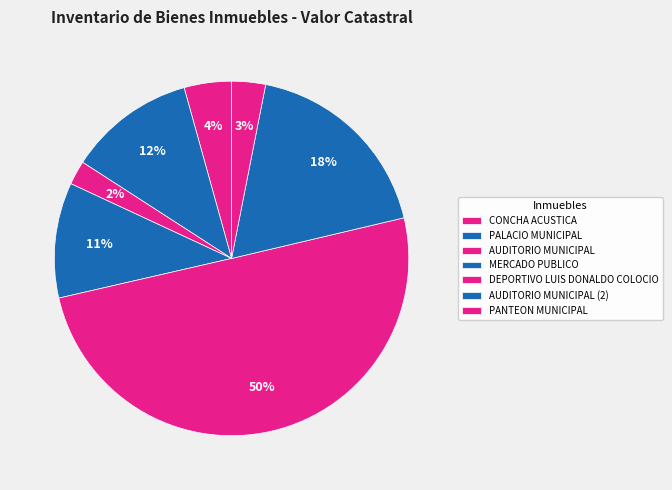

What is the total percentage of DEPORTIVO LUIS DONALDO COLOCIO and PANTEON MUNICIPAL?

53.2%